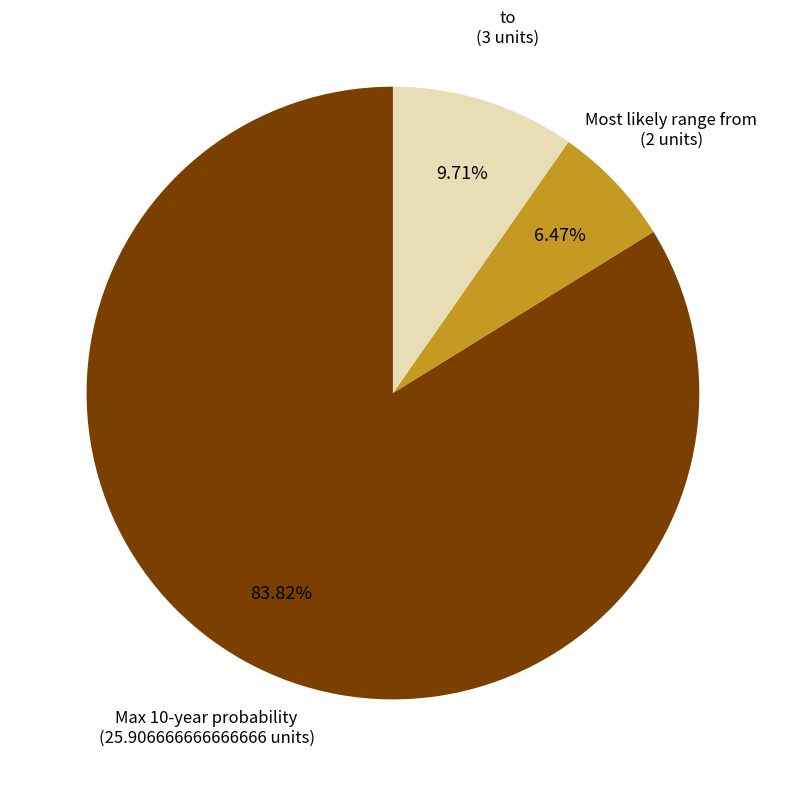

Is there a majority slice in this chart?

Yes